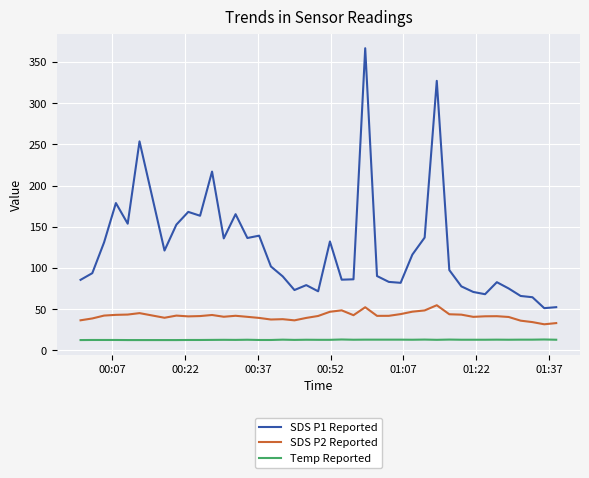

Which series has the widest spread of values?

SDS P1 Reported